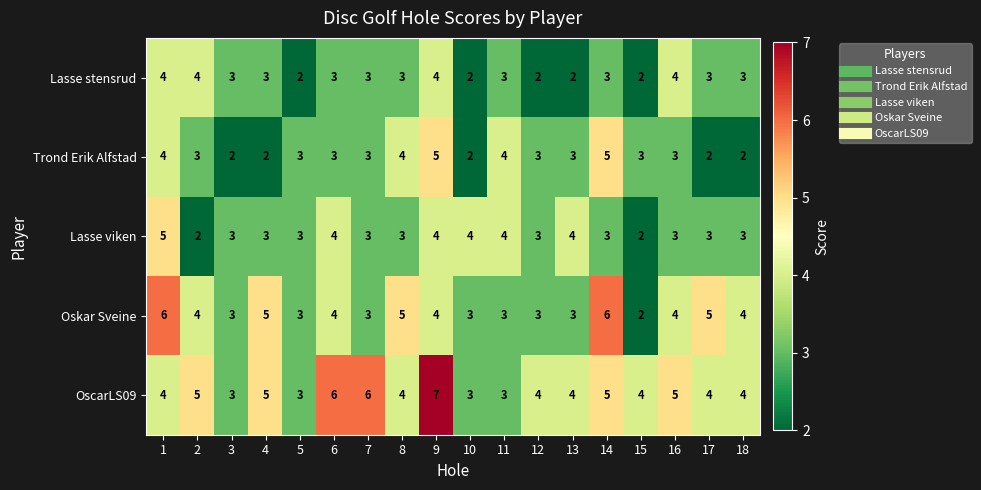

The Lasse stensrud series shows 1 at 1. True or false?

False